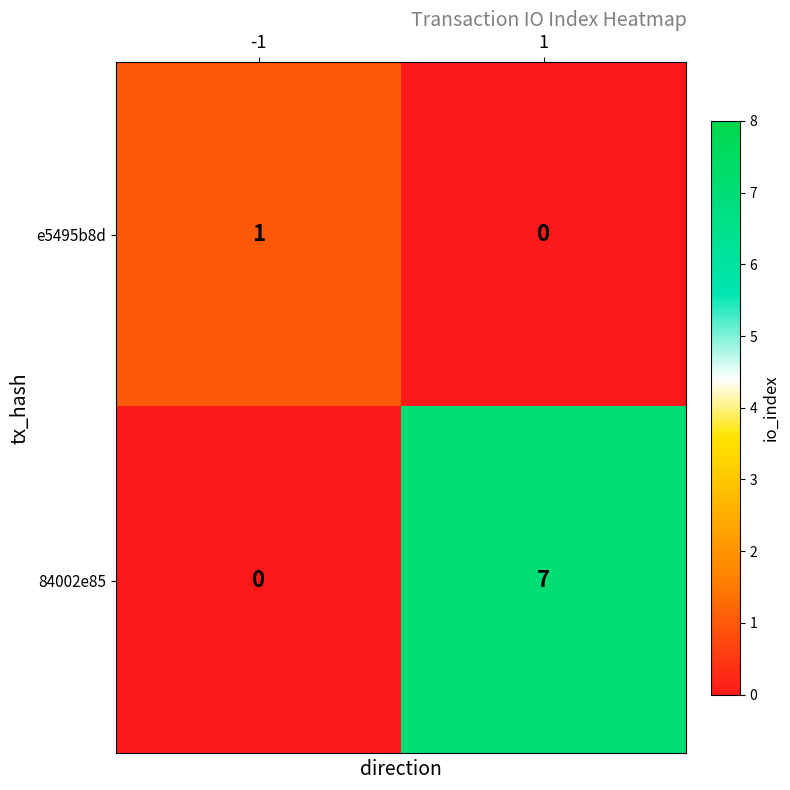

How many series are shown in this chart?

2